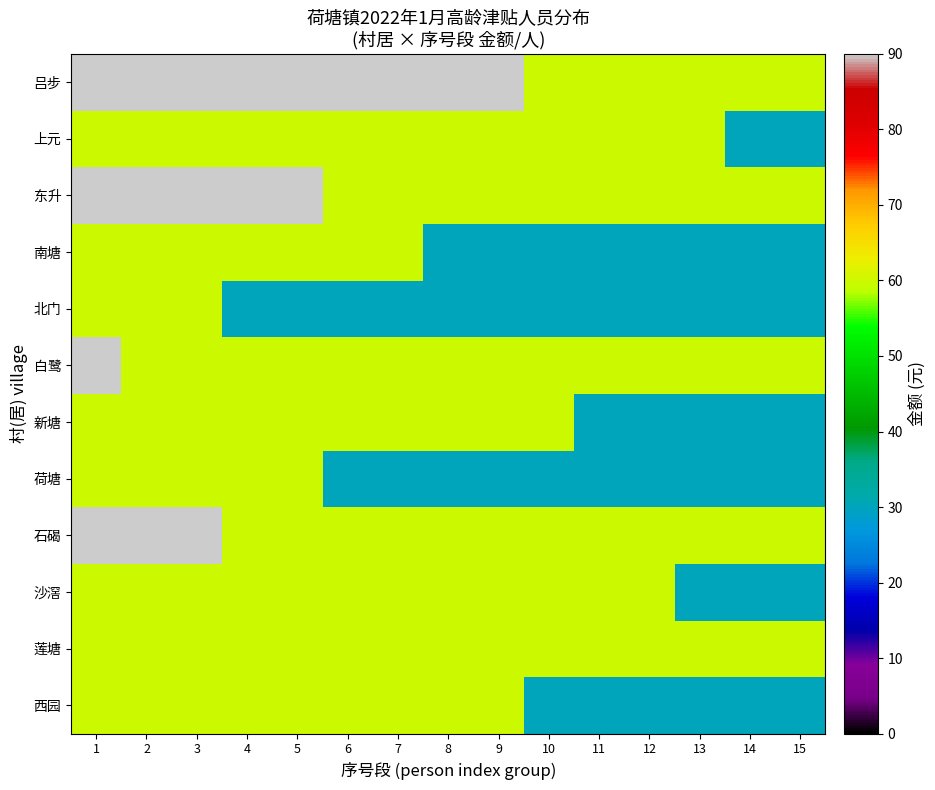

Reading left to right, what are all the values shown in this chart?

吕步: 1=90	2=90	3=90	4=90	5=90	6=90	7=90	8=90	9=90	10=60	11=60	12=60	13=60	14=60	15=60
上元: 1=60	2=60	3=60	4=60	5=60	6=60	7=60	8=60	9=60	10=60	11=60	12=60	13=60	14=30	15=30
东升: 1=90	2=90	3=90	4=90	5=90	6=60	7=60	8=60	9=60	10=60	11=60	12=60	13=60	14=60	15=60
南塘: 1=60	2=60	3=60	4=60	5=60	6=60	7=60	8=30	9=30	10=30	11=30	12=30	13=30	14=30	15=30
北门: 1=60	2=60	3=60	4=30	5=30	6=30	7=30	8=30	9=30	10=30	11=30	12=30	13=30	14=30	15=30
白鹭: 1=90	2=60	3=60	4=60	5=60	6=60	7=60	8=60	9=60	10=60	11=60	12=60	13=60	14=60	15=60
新塘: 1=60	2=60	3=60	4=60	5=60	6=60	7=60	8=60	9=60	10=60	11=30	12=30	13=30	14=30	15=30
荷塘: 1=60	2=60	3=60	4=60	5=60	6=30	7=30	8=30	9=30	10=30	11=30	12=30	13=30	14=30	15=30
石碣: 1=90	2=90	3=90	4=60	5=60	6=60	7=60	8=60	9=60	10=60	11=60	12=60	13=60	14=60	15=60
沙滘: 1=60	2=60	3=60	4=60	5=60	6=60	7=60	8=60	9=60	10=60	11=60	12=60	13=30	14=30	15=30
莲塘: 1=60	2=60	3=60	4=60	5=60	6=60	7=60	8=60	9=60	10=60	11=60	12=60	13=60	14=60	15=60
西园: 1=60	2=60	3=60	4=60	5=60	6=60	7=60	8=60	9=60	10=30	11=30	12=30	13=30	14=30	15=30